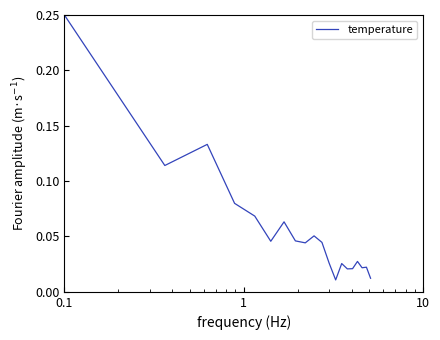

How many lines are shown in the chart?

1